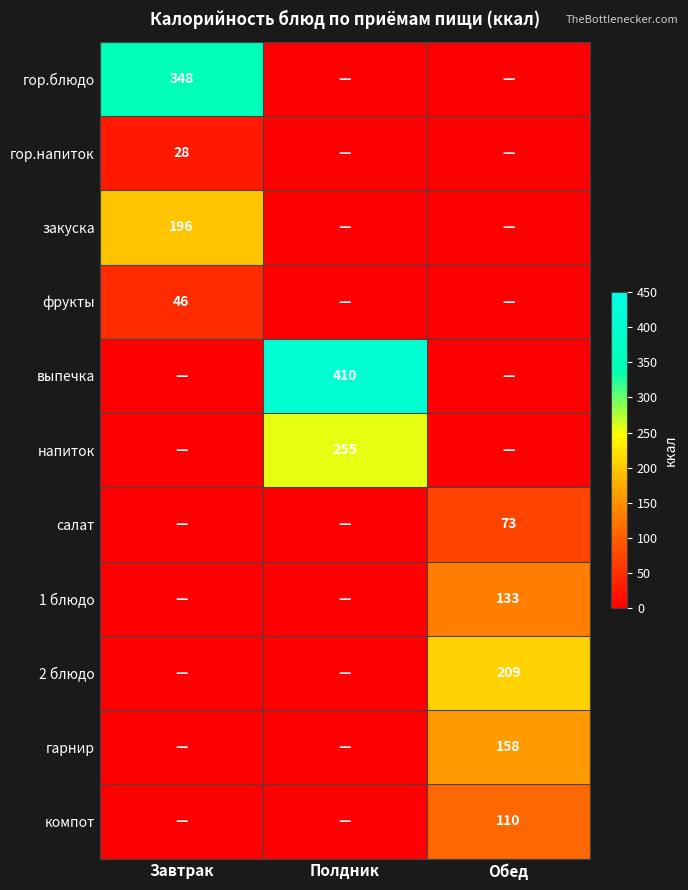

True or false: 1 блюдо has a value of 91 at Обед.

False